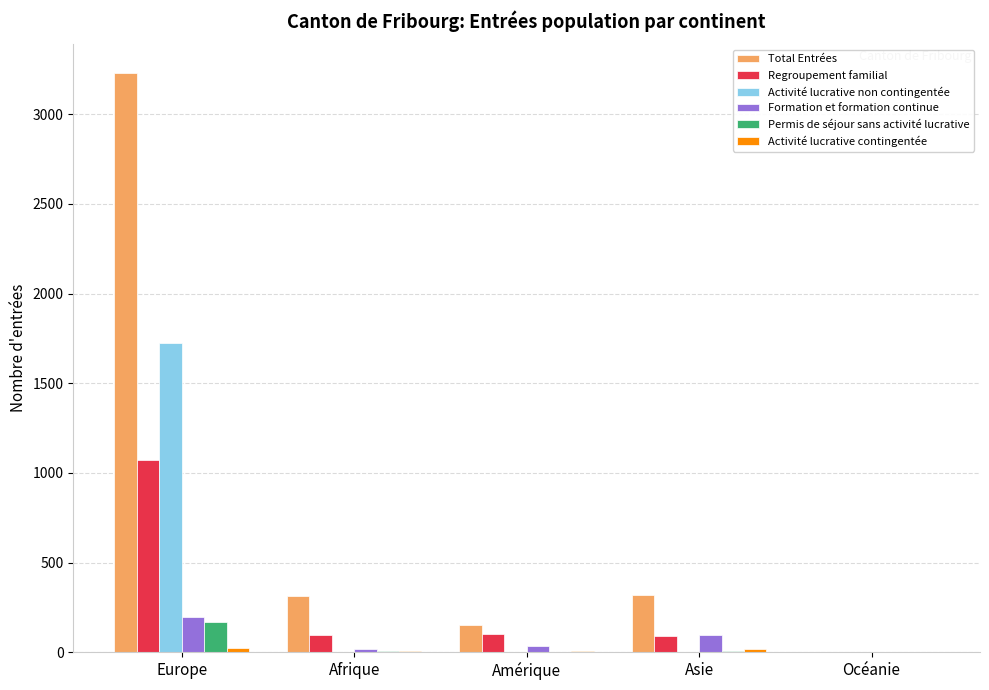

What is the highest value of the Permis de séjour sans activité lucrative series?

167